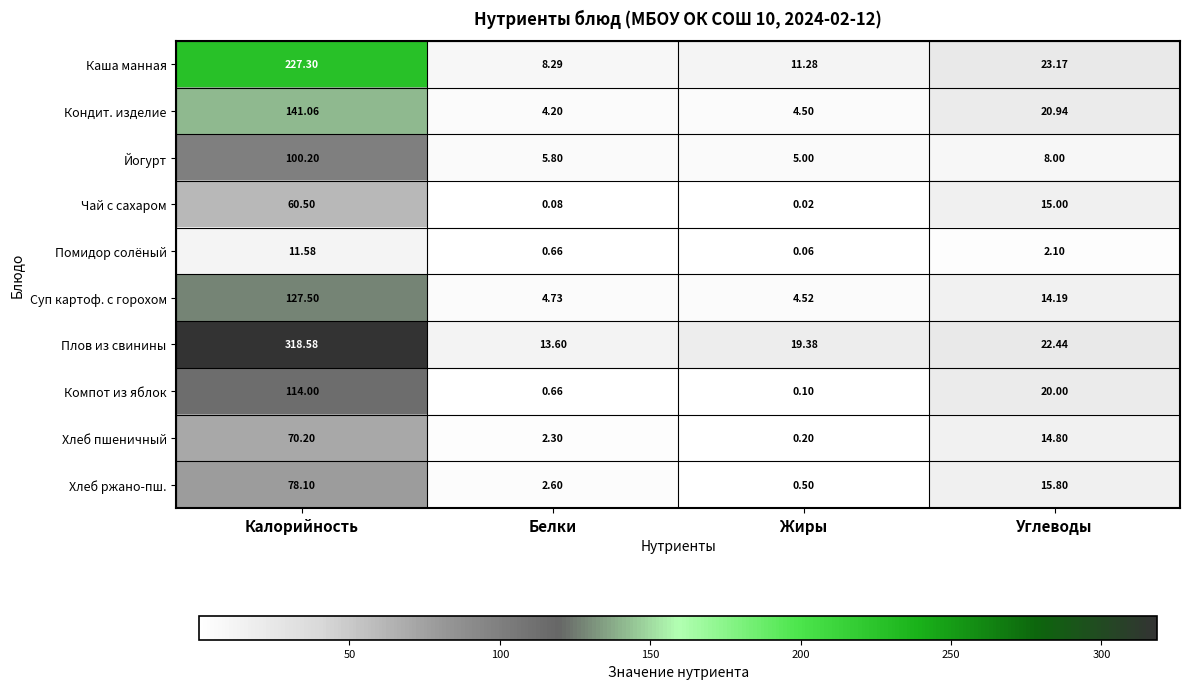

Which series has the largest range (max minus min)?

Плов из свинины